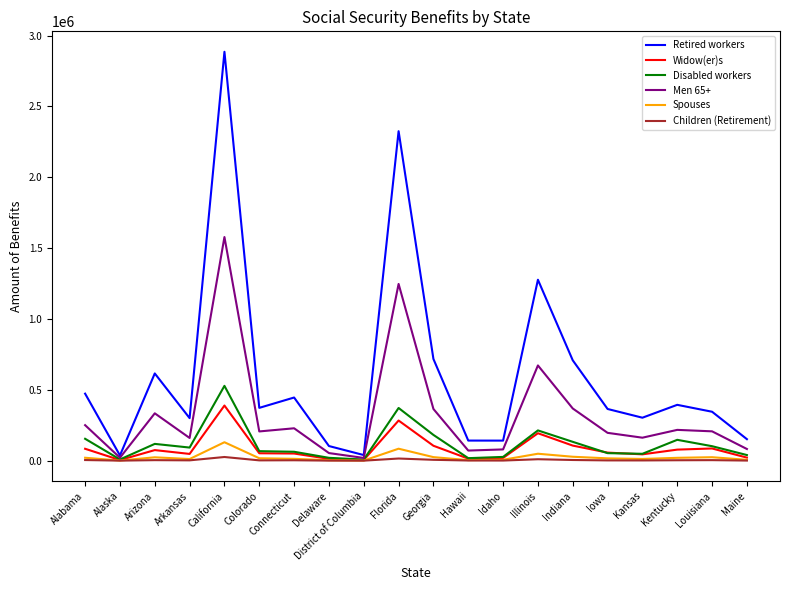

What is the difference between the second highest and minimum values in the Spouses series?

83680